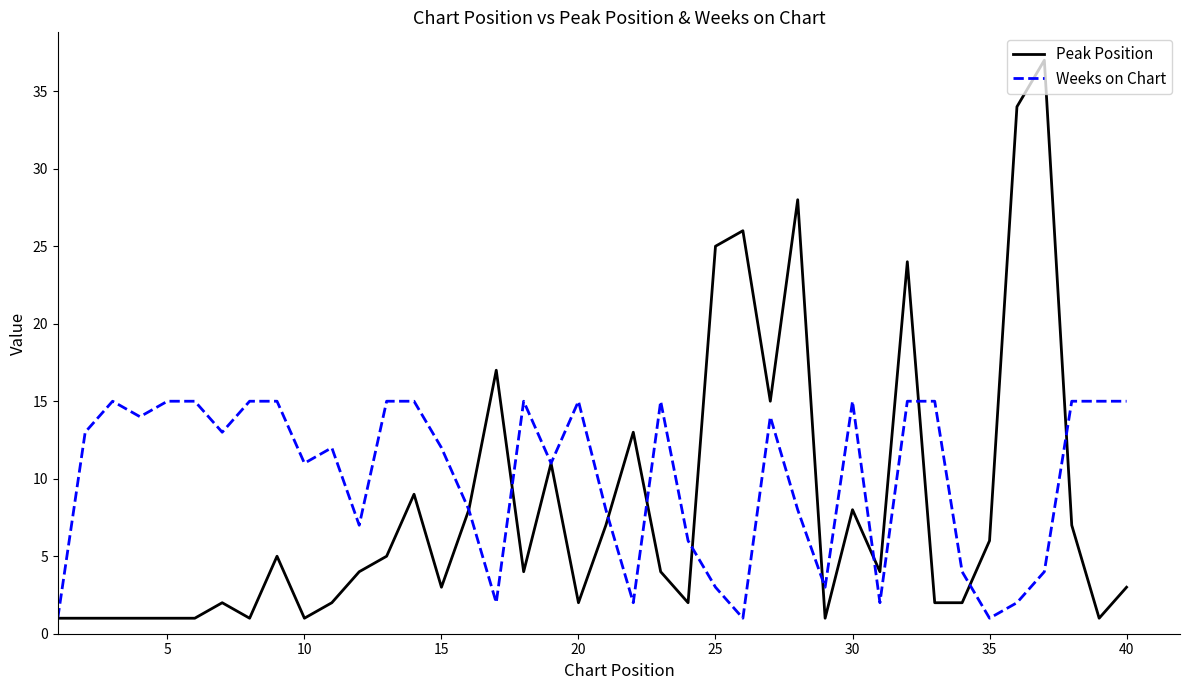

Which series ends up on top after the final intersection of Peak Position and Weeks on Chart?

Weeks on Chart